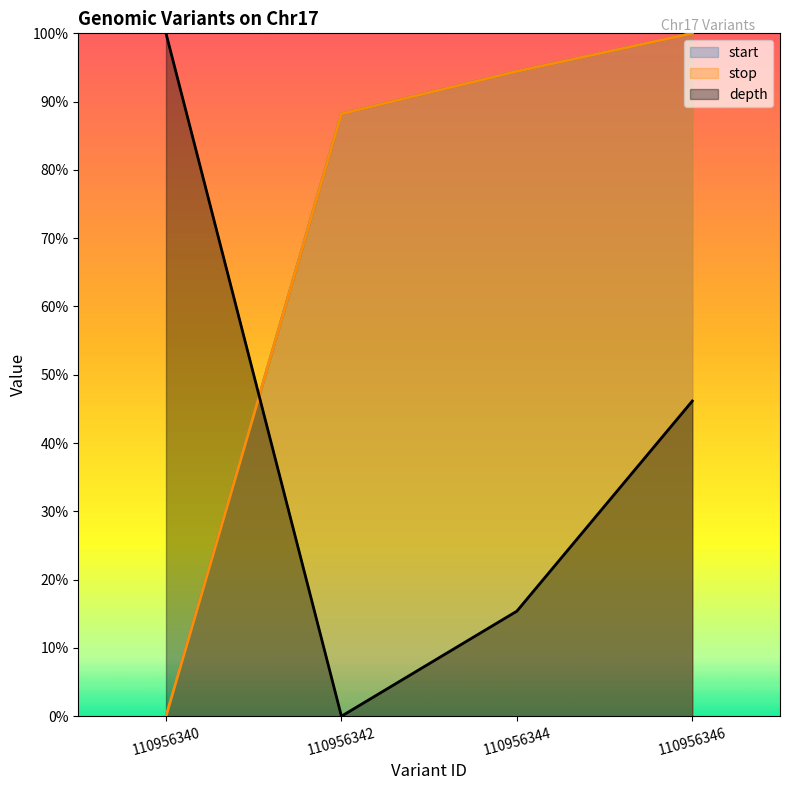

Which category has the highest value across all series?

110956346